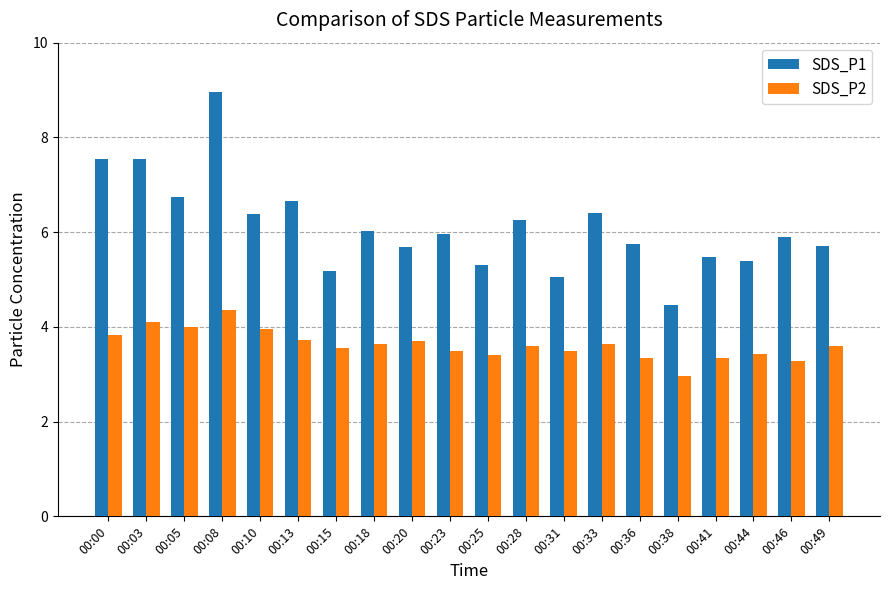

List the series in order of their peak value, highest first.

SDS_P1, SDS_P2